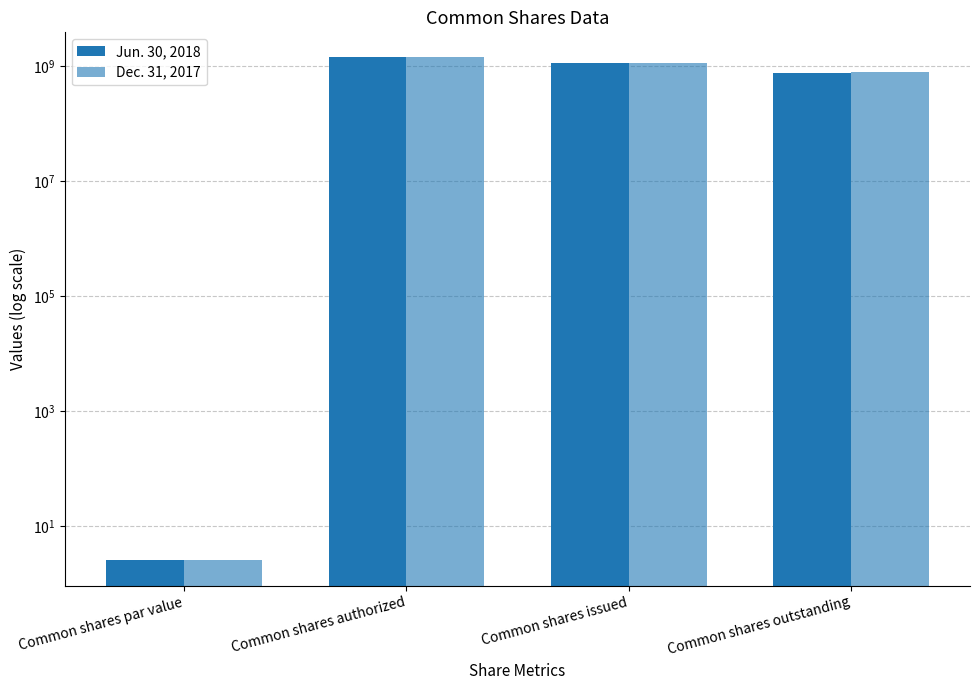

What is the minimum value for Jun. 30, 2018?

2.5